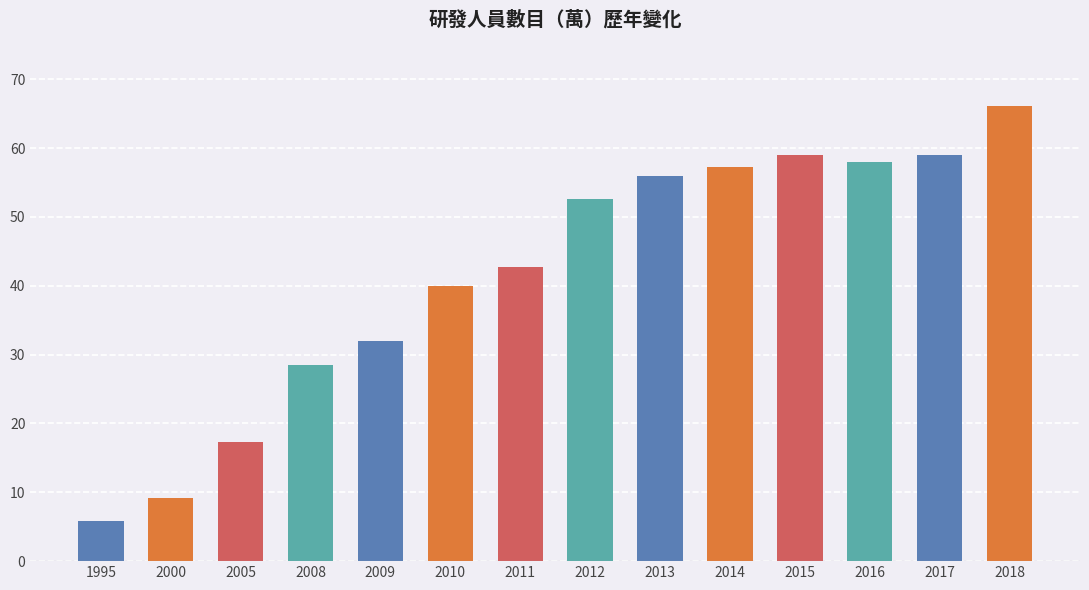

At which category does the chart reach its minimum across all series?

1995